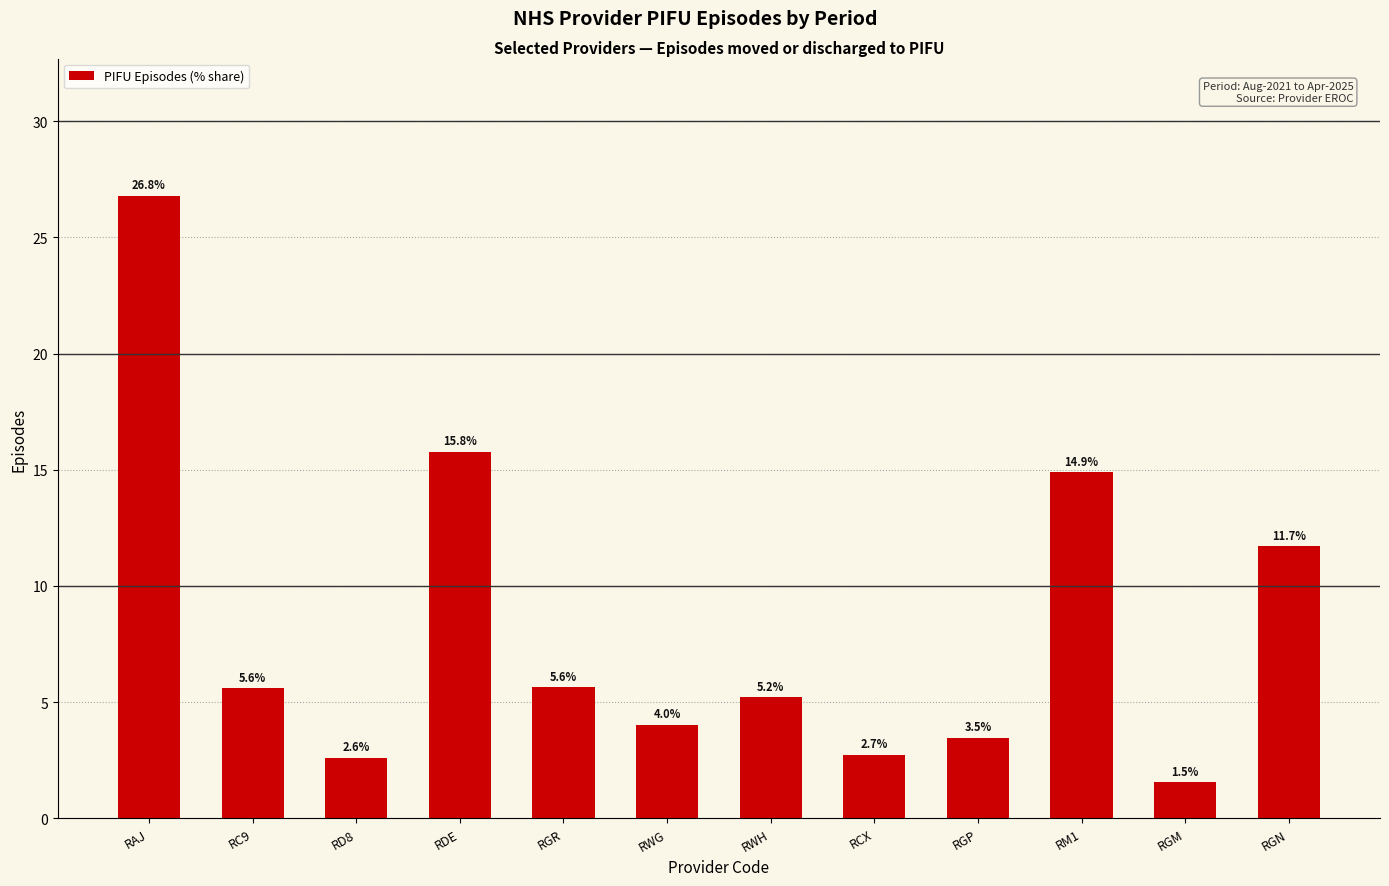

Reading left to right, what are all the values shown in this chart?

26.8	5.6	2.6	15.8	5.6	4.0	5.2	2.7	3.5	14.9	1.5	11.7